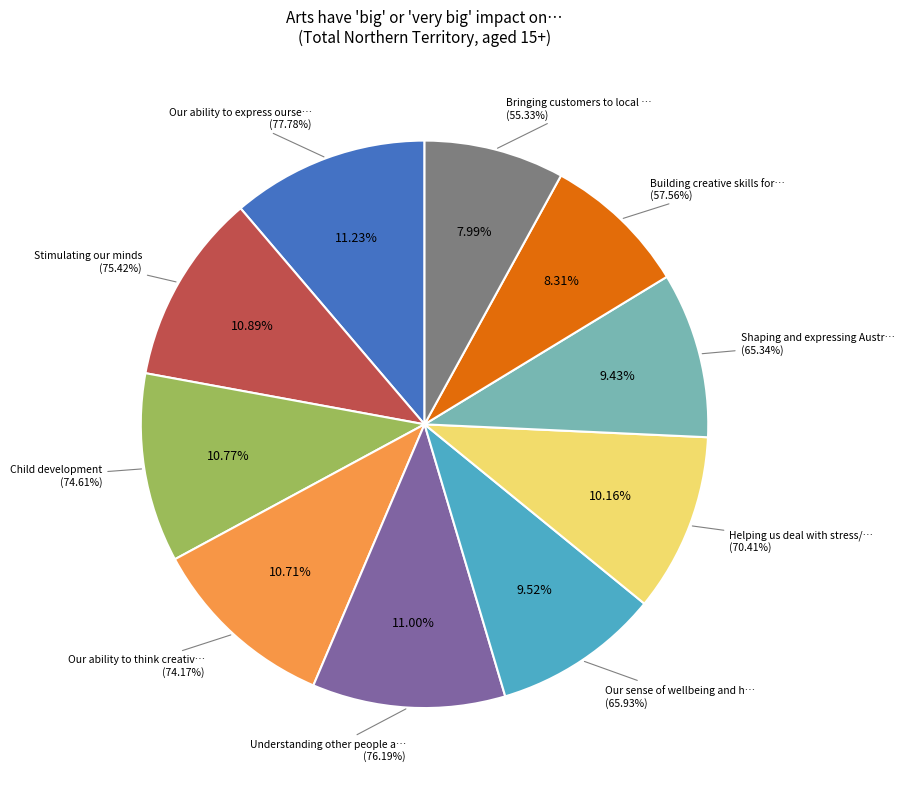

The Stimulating our minds slice represents 11% of the pie. True or false?

True